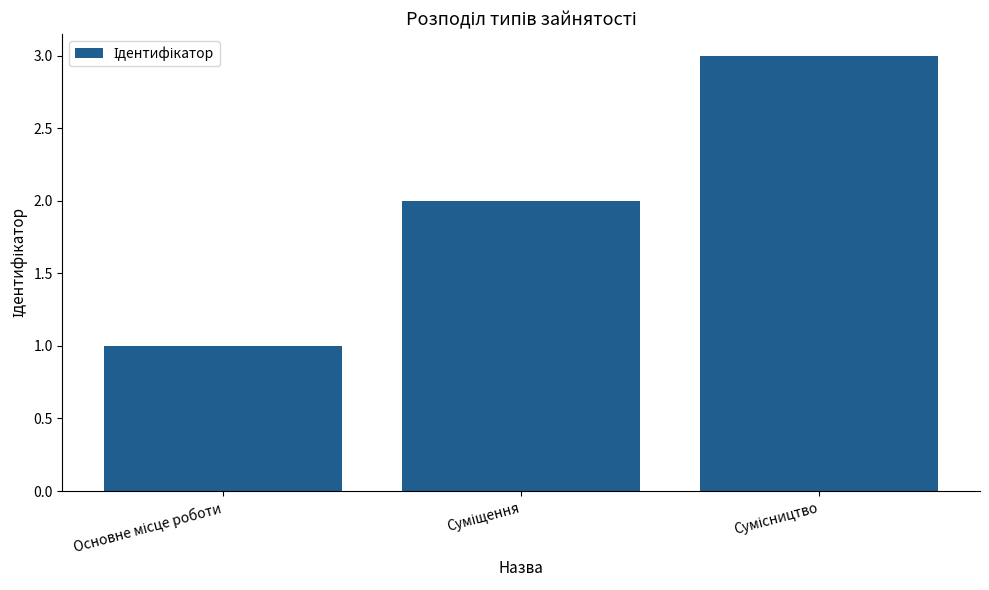

What is the greatest value displayed?

3